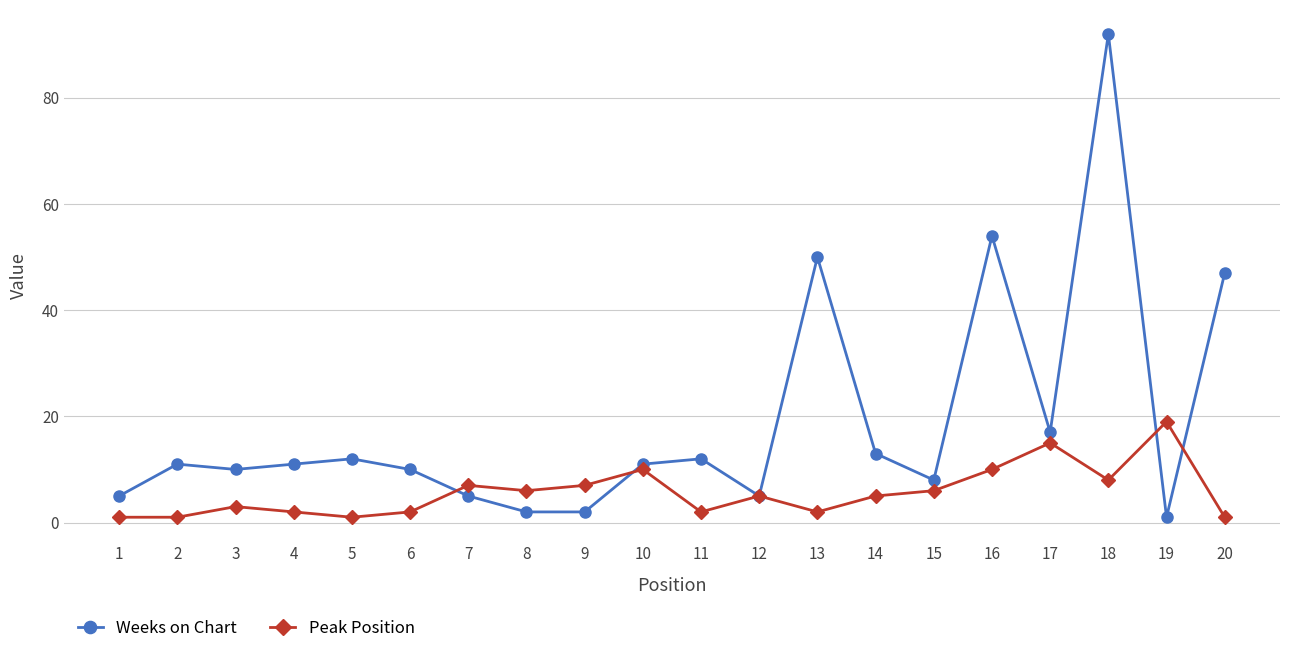

What is the smallest value displayed?

1